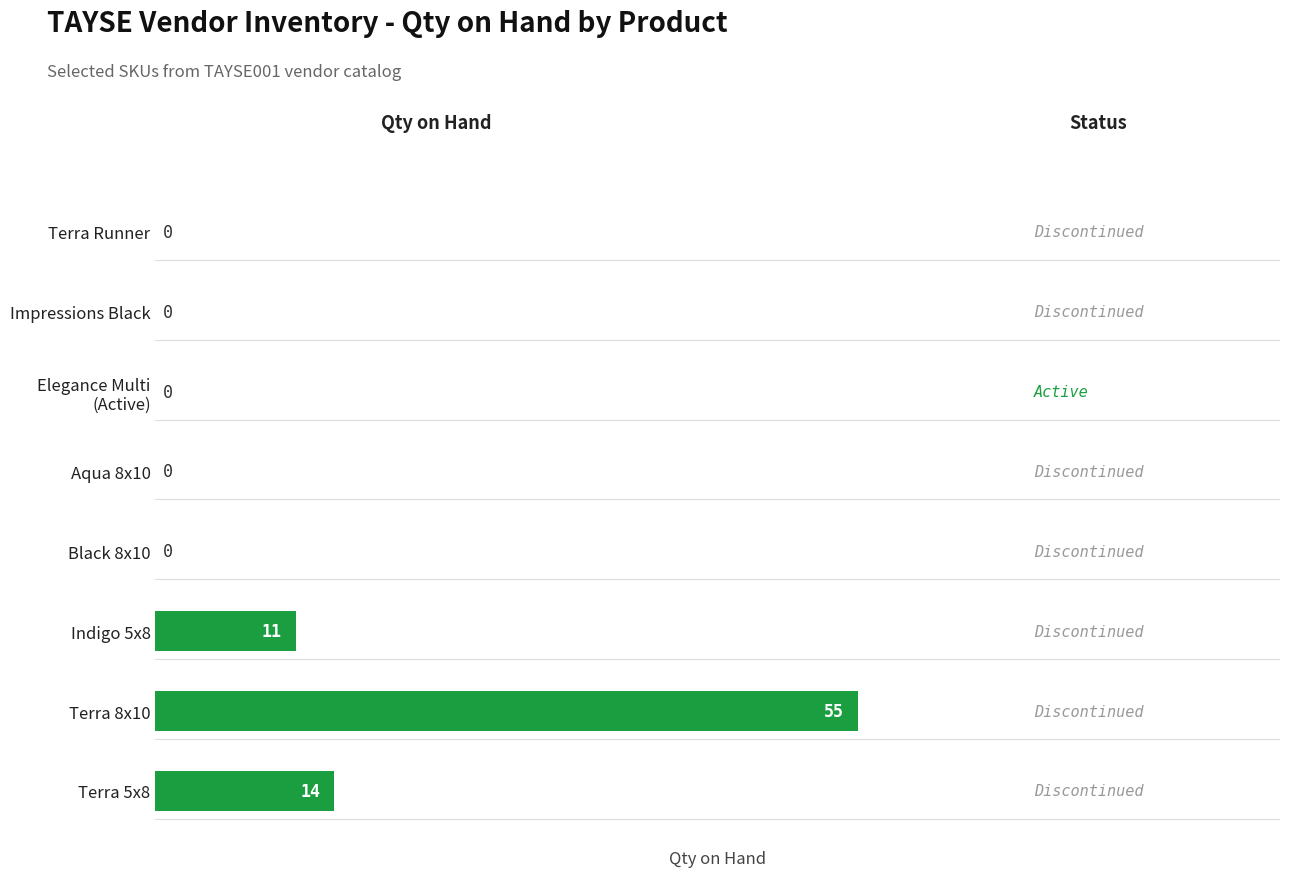

What is the greatest value displayed?

55